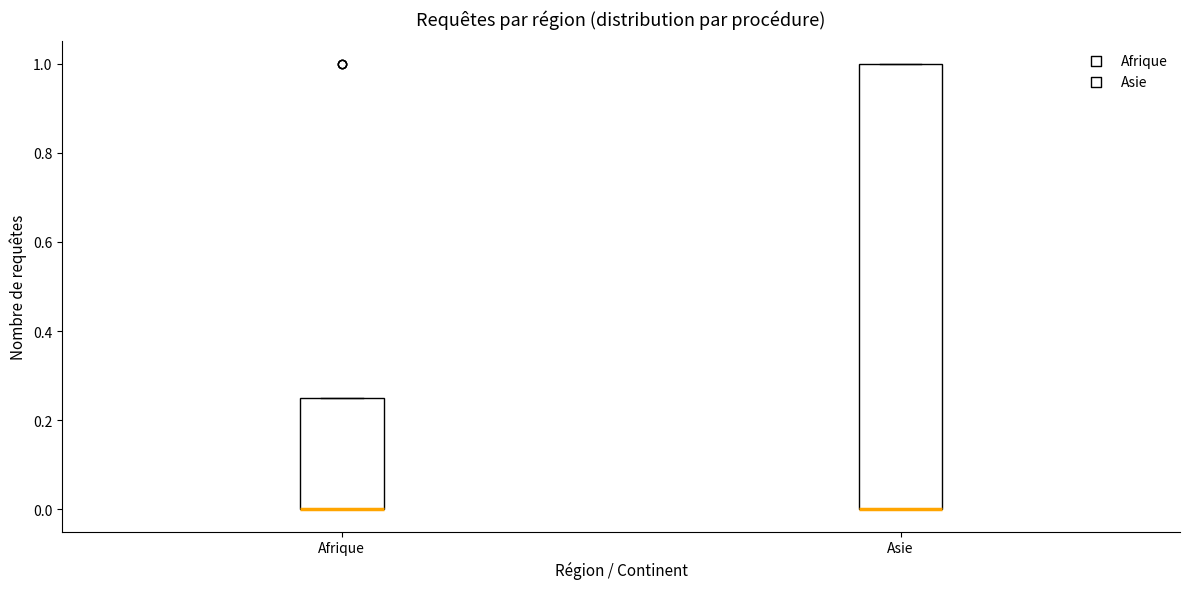

Where is the lower edge of the box for Asie on the y-axis? The values are not printed on the chart, so give them approximately, as read against the axis.

0.00